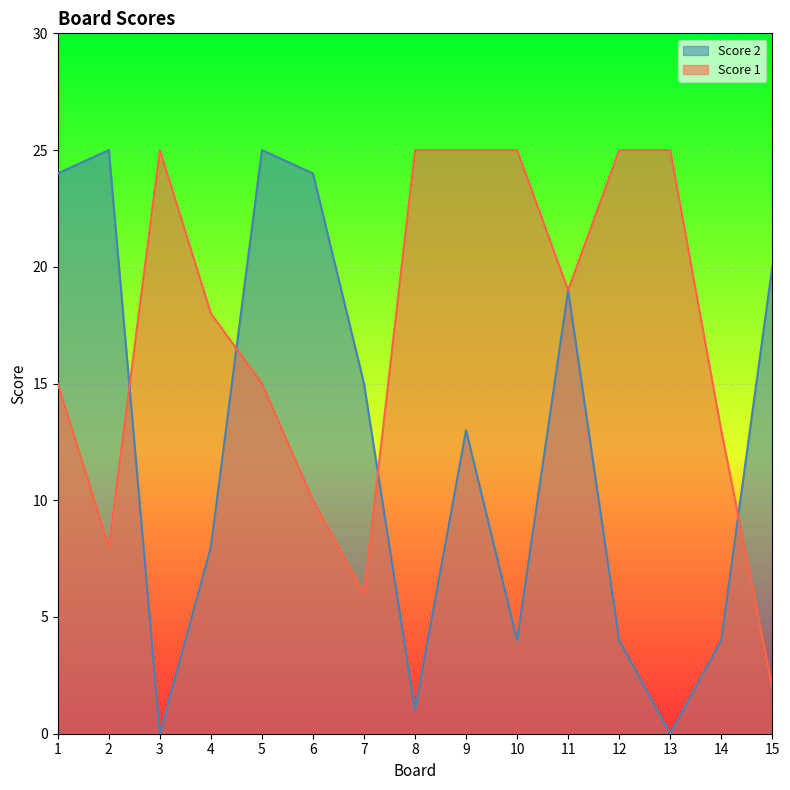

At which label does Score 2 first exceed 13?

1